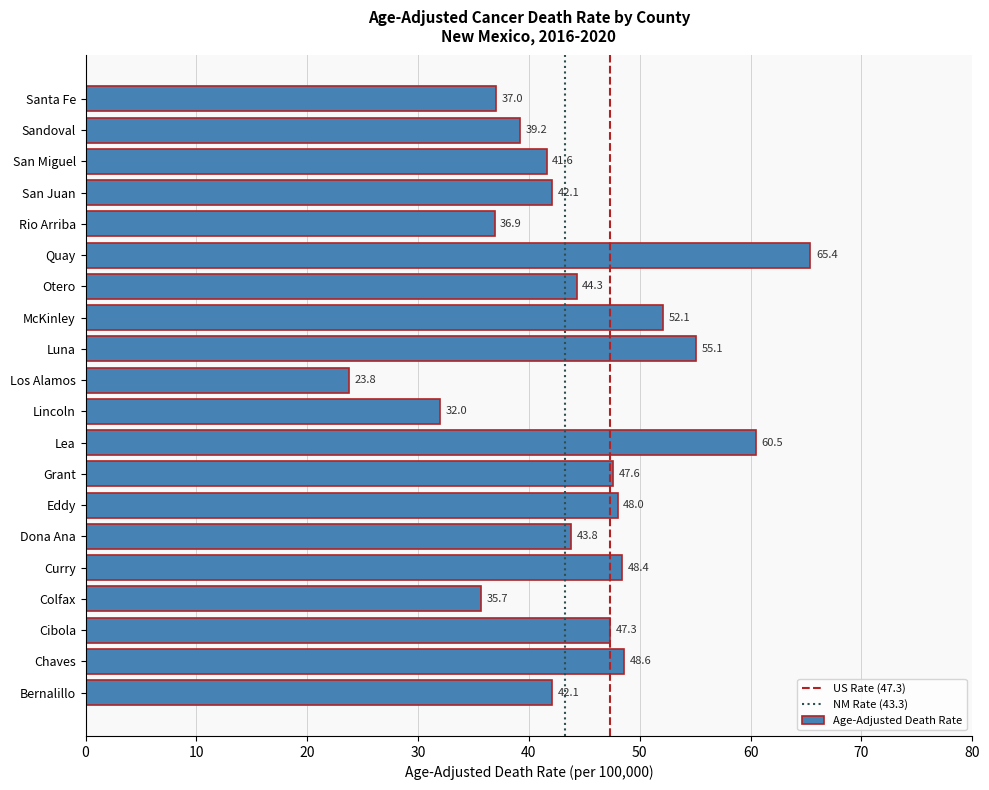

Which category has the highest value across all series?

Quay